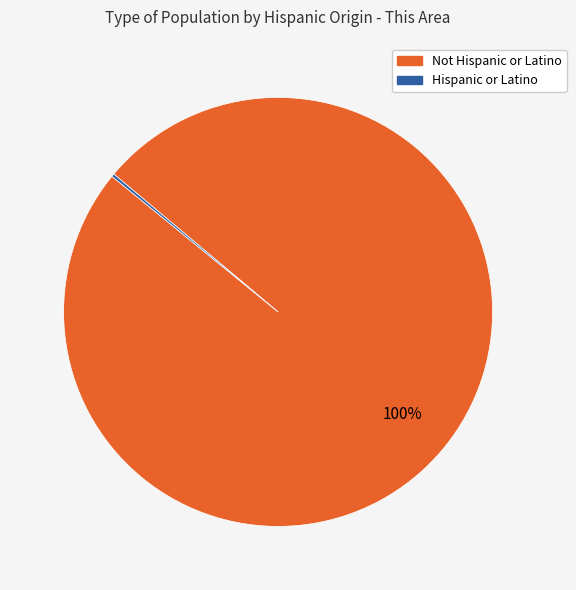

Is there a majority slice in this chart?

Yes